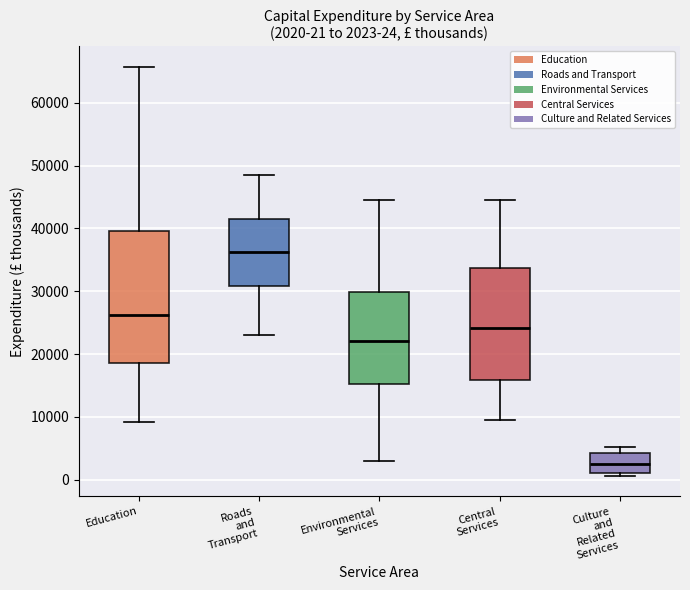

Which box's median line is the highest?

Roads and Transport